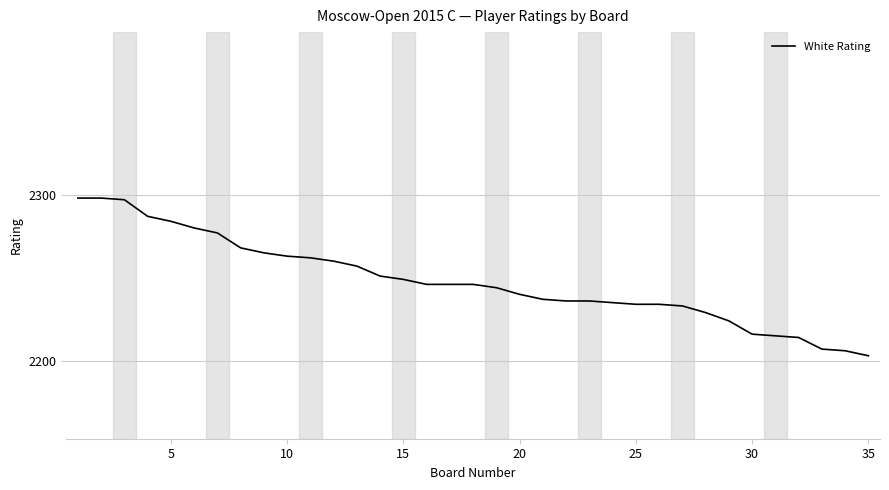

What is the maximum value shown in the chart?

2298